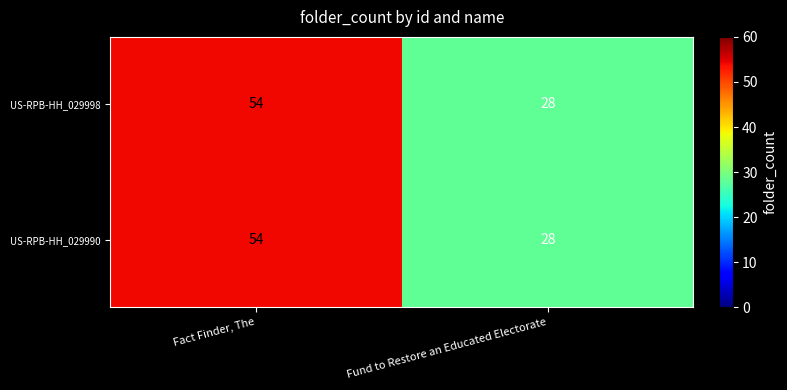

List the labels in order of US-RPB-HH_029998 value, largest first.

Fact Finder, The, Fund to Restore an Educated Electorate